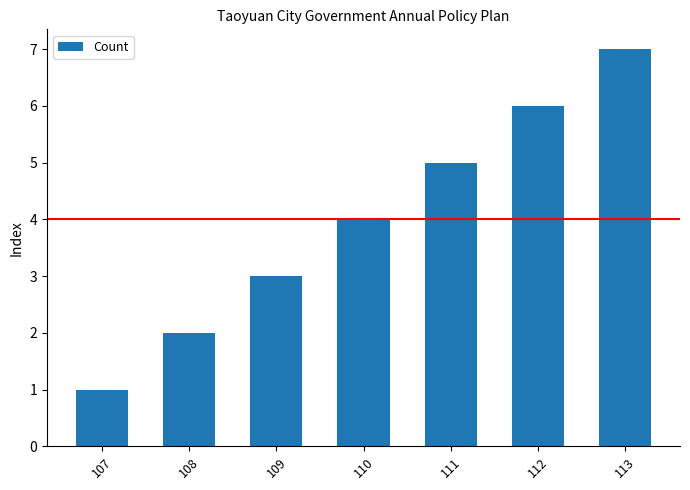

What is the value of the 5th bar from the left?

5